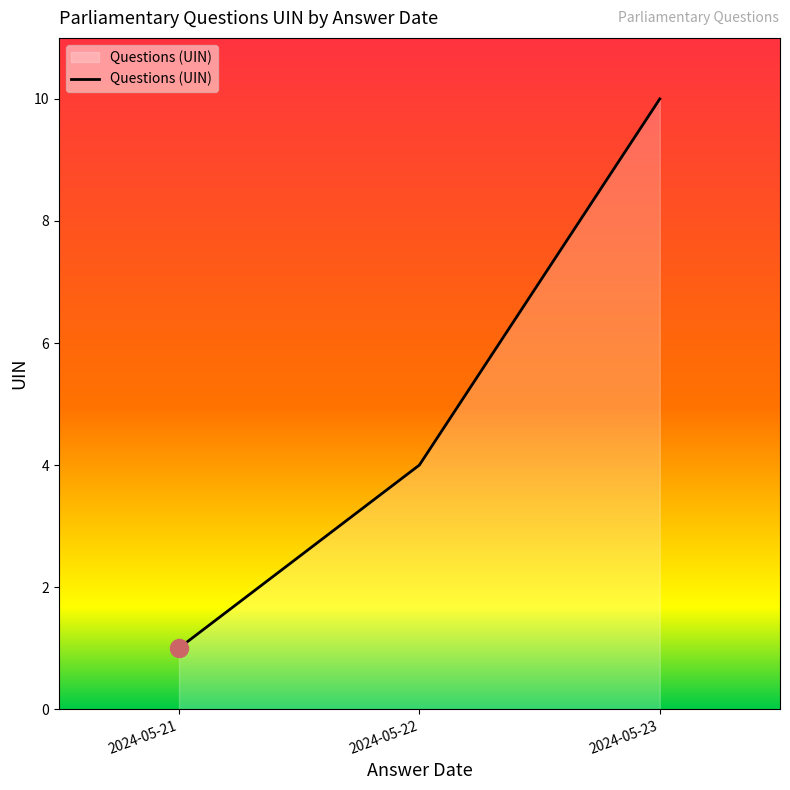

Reading left to right, extract all data points from this chart.

1	4	10